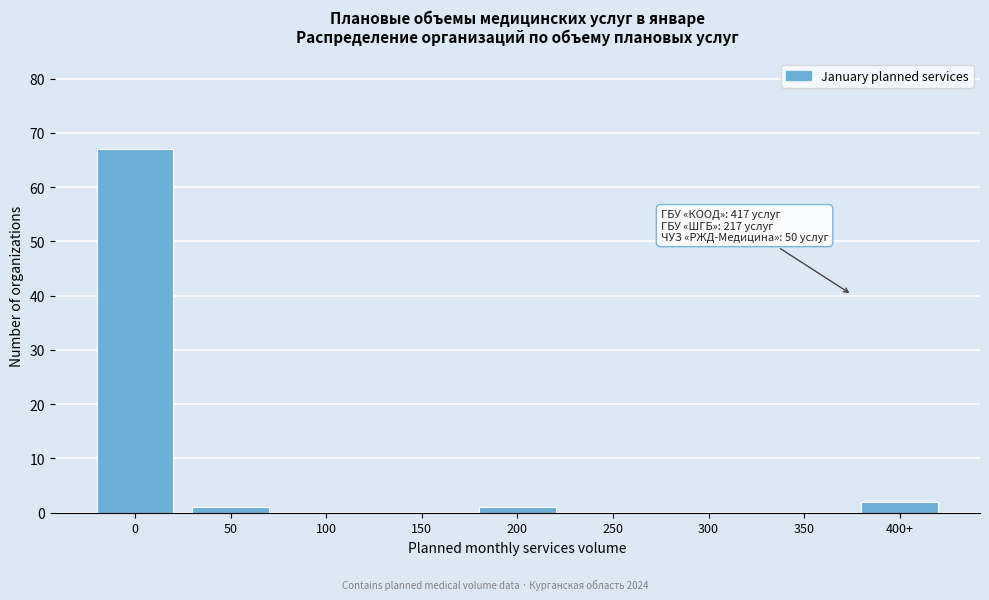

Reading left to right, transcribe all the data shown in this chart.

0=67	50=1	100=0	150=0	200=1	250=0	300=0	350=0	400+=2